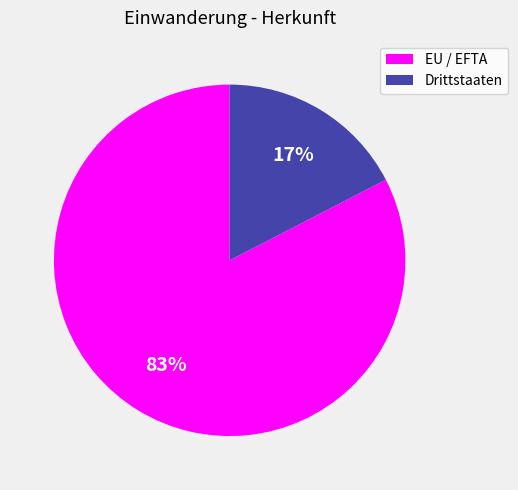

How many segments does this pie chart have?

2